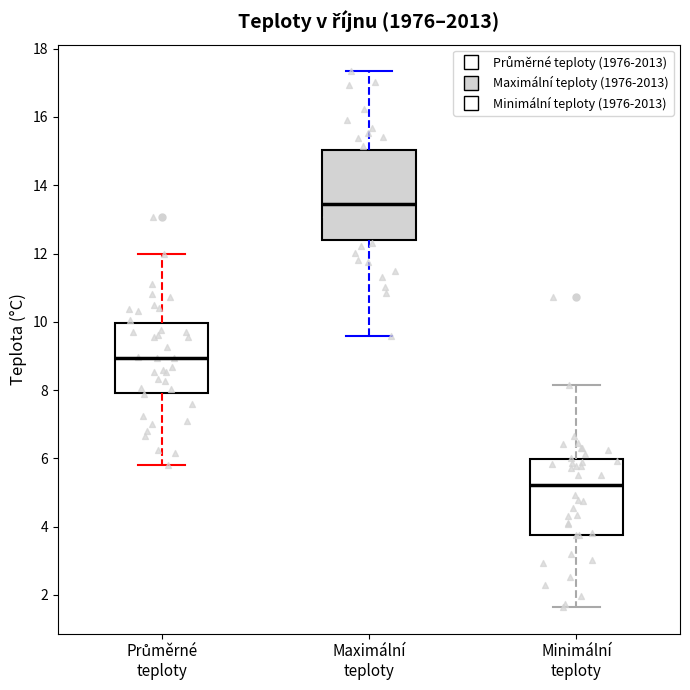

Which box's median line is the lowest?

Minimální teploty